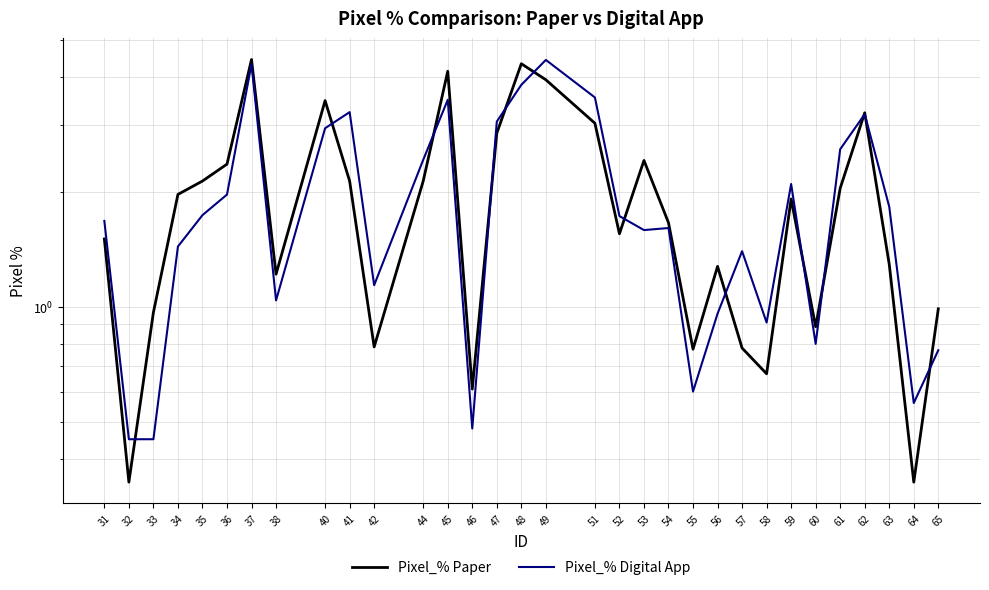

True or false: Pixel_% Digital App has a value of 7.9 at 49.

False